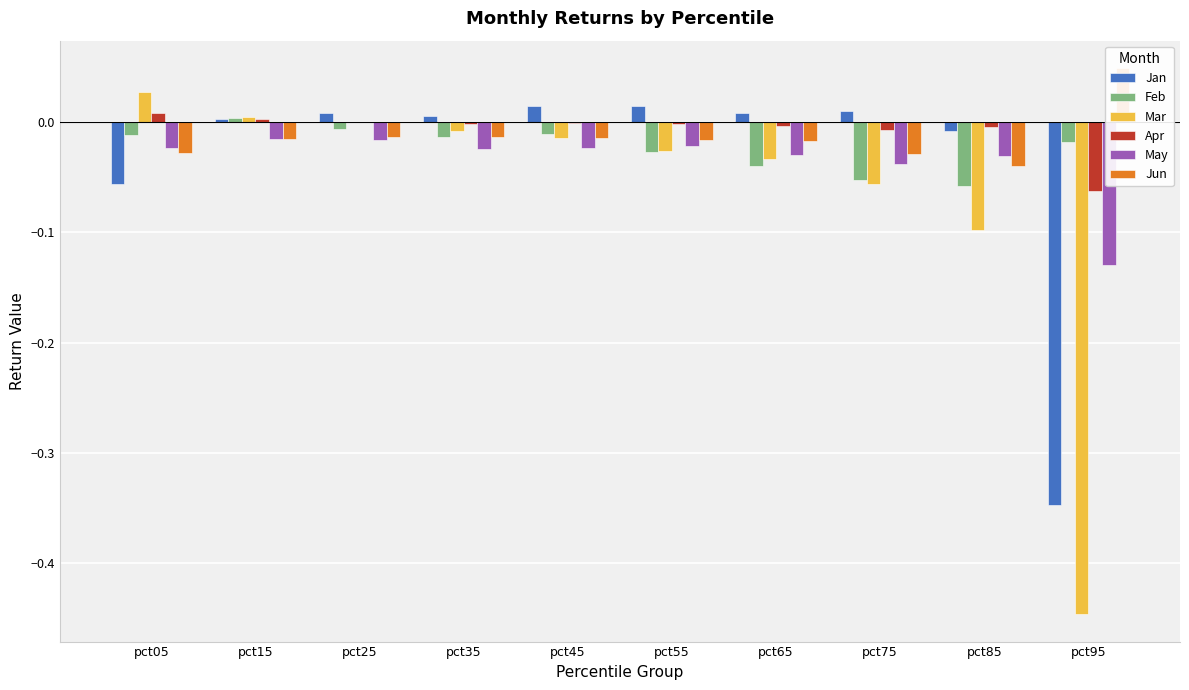

At which category does the chart reach its peak across all series?

pct95